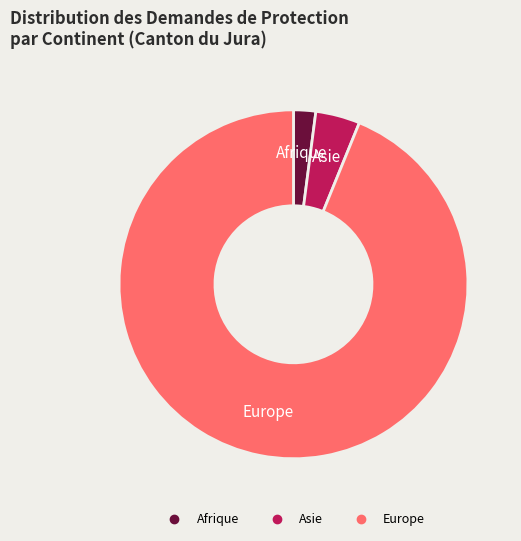

Does any single category account for the majority?

Yes